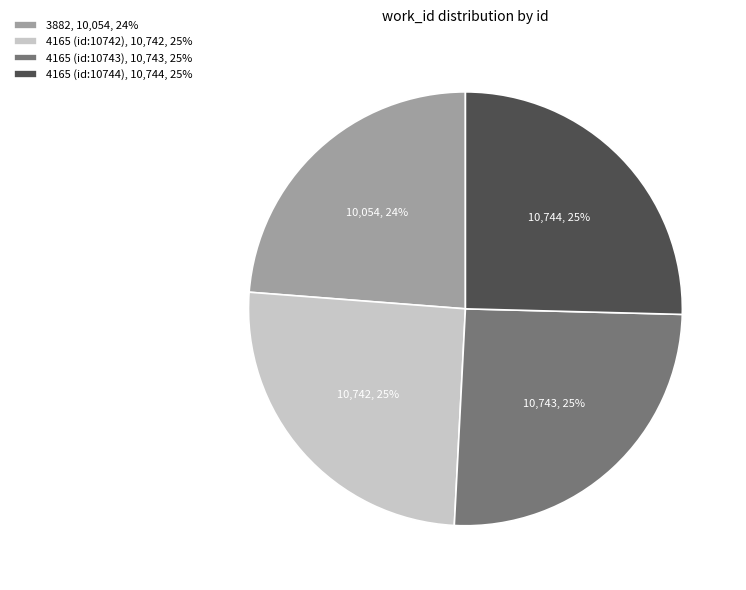

What percentage is the 4165 (id:10744) slice, to the nearest percent?

25%